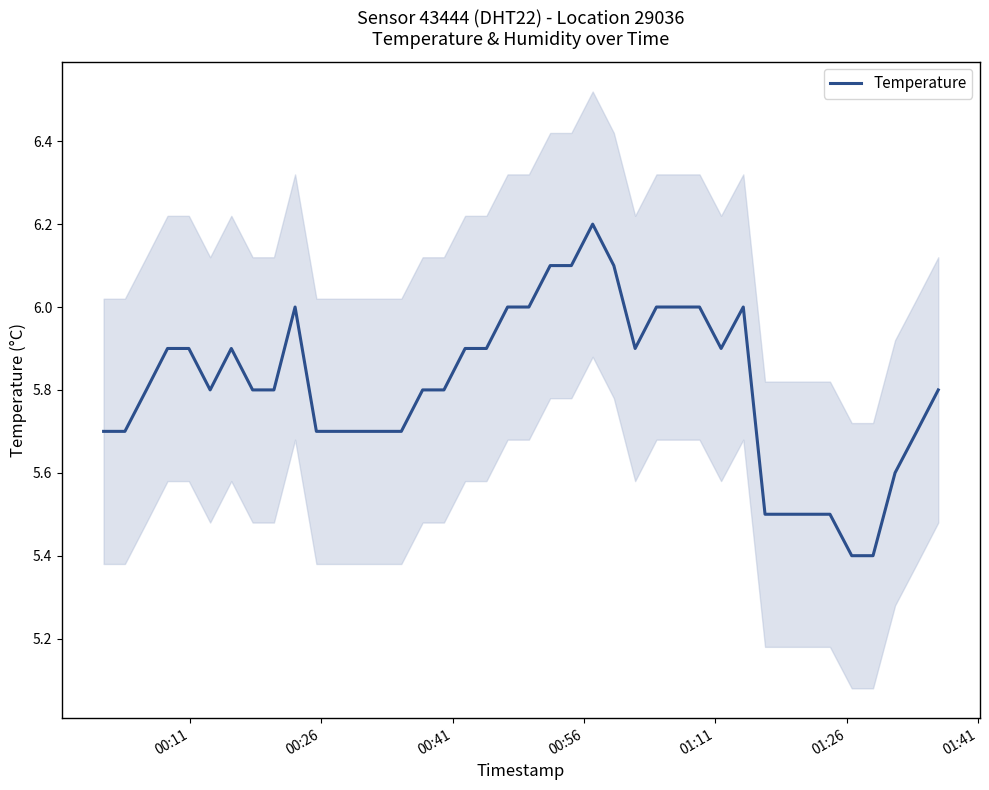

What is the highest value of the Temperature series?

6.2